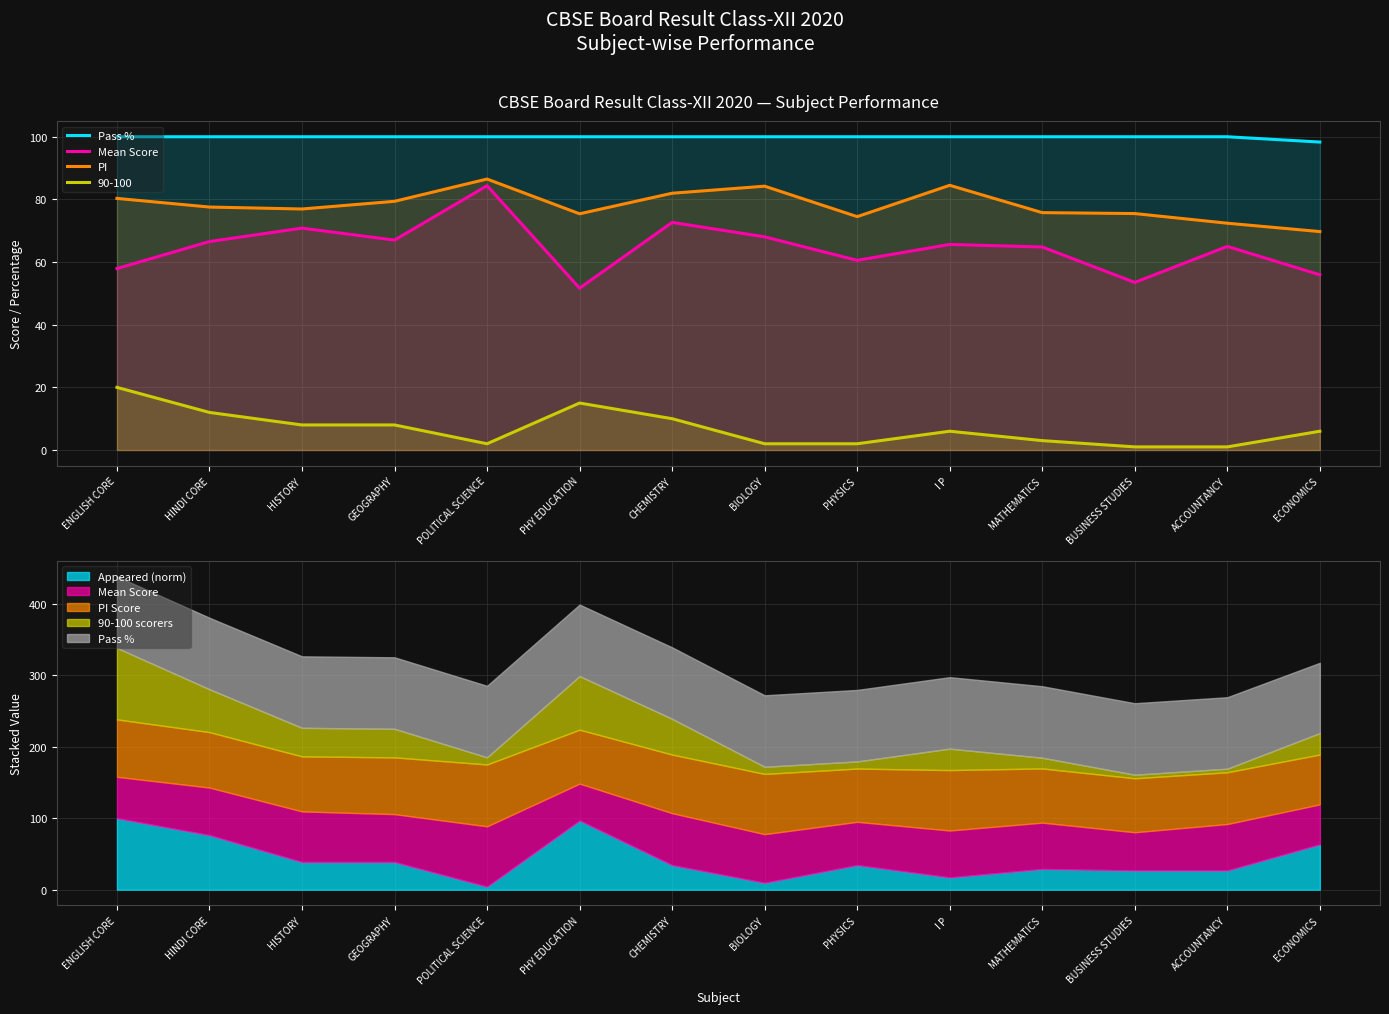

At how many categories does at least one series exceed 53?

14